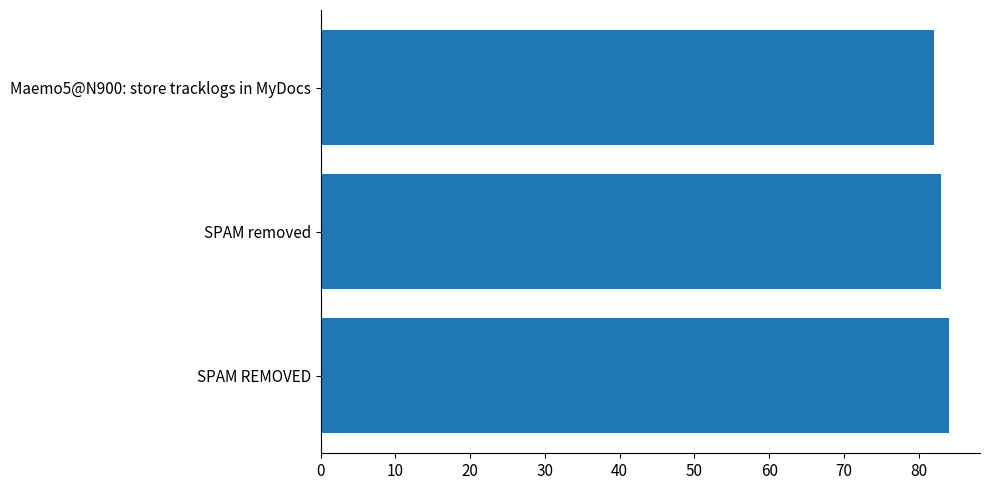

Count the number of categories in the chart.

3